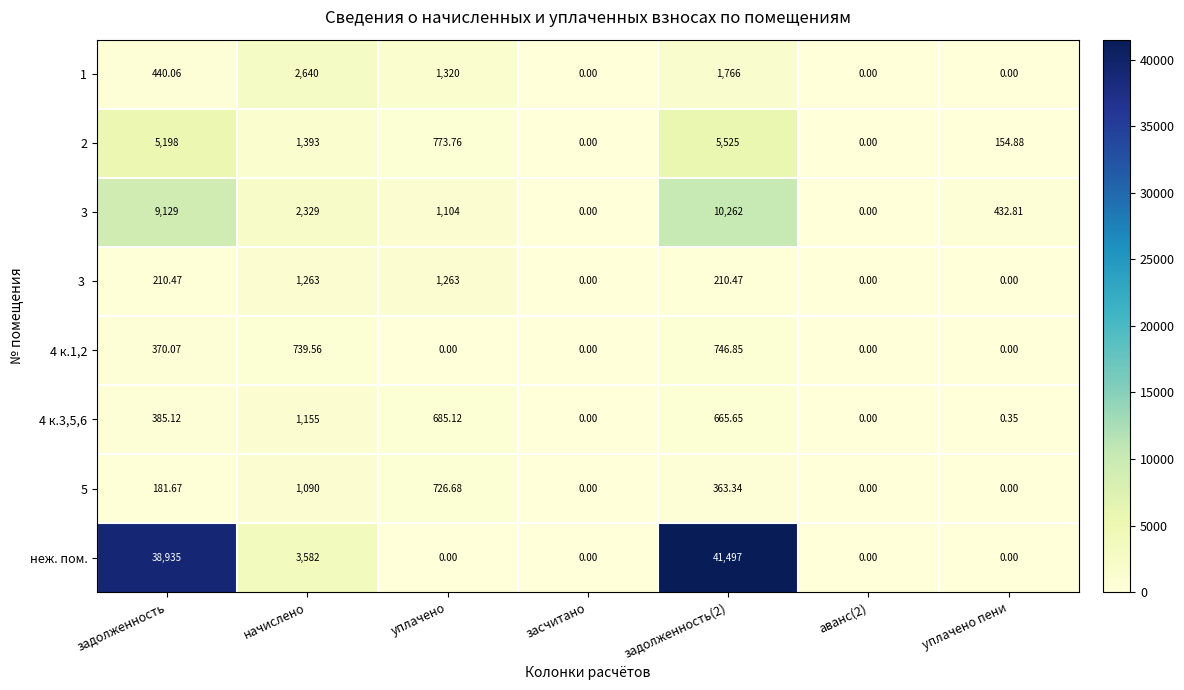

What is the total value across all series at уплачено?

5872.6